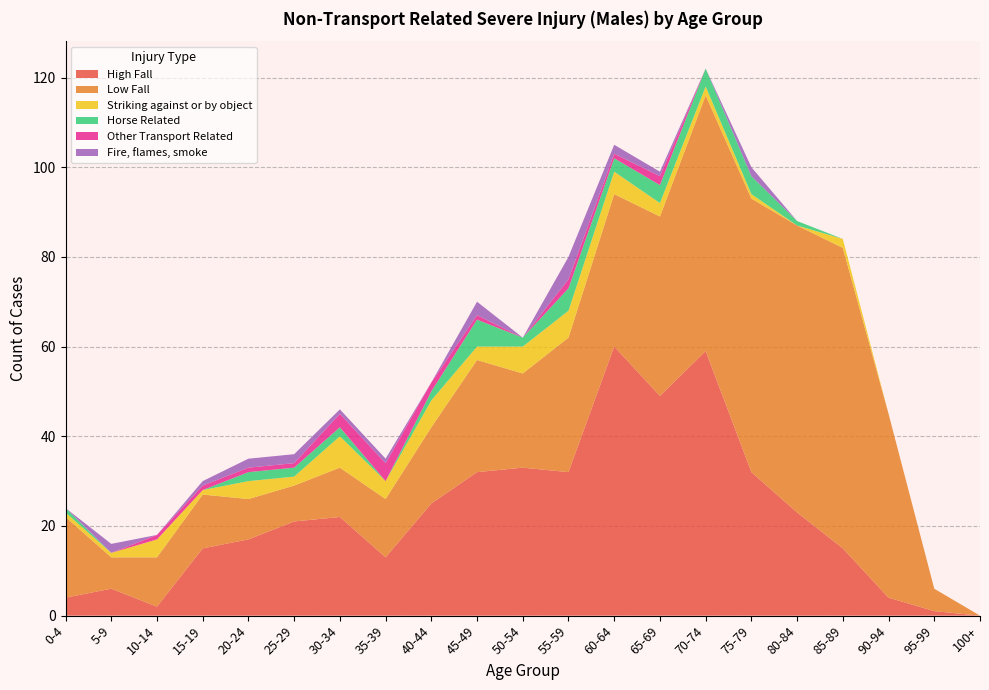

Reading left to right, list all the values displayed in this chart.

High Fall: 4	6	2	15	17	21	22	13	25	32	33	32	60	49	59	32	23	15	4	1	0
Low Fall: 18	7	11	12	9	8	11	13	17	25	21	30	34	40	57	61	64	67	41	5	0
Striking against or by object: 1	1	4	1	4	2	7	4	6	3	6	6	5	3	2	1	0	2	0	0	0
Horse Related: 1	0	0	0	2	2	2	0	2	6	2	5	3	4	4	4	1	0	0	0	0
Other Transport Related: 0	0	1	1	1	1	3	4	2	1	0	2	1	2	0	0	0	0	0	0	0
Fire, flames, smoke: 0	2	0	1	2	2	1	1	0	3	0	5	2	1	0	2	0	0	0	0	0